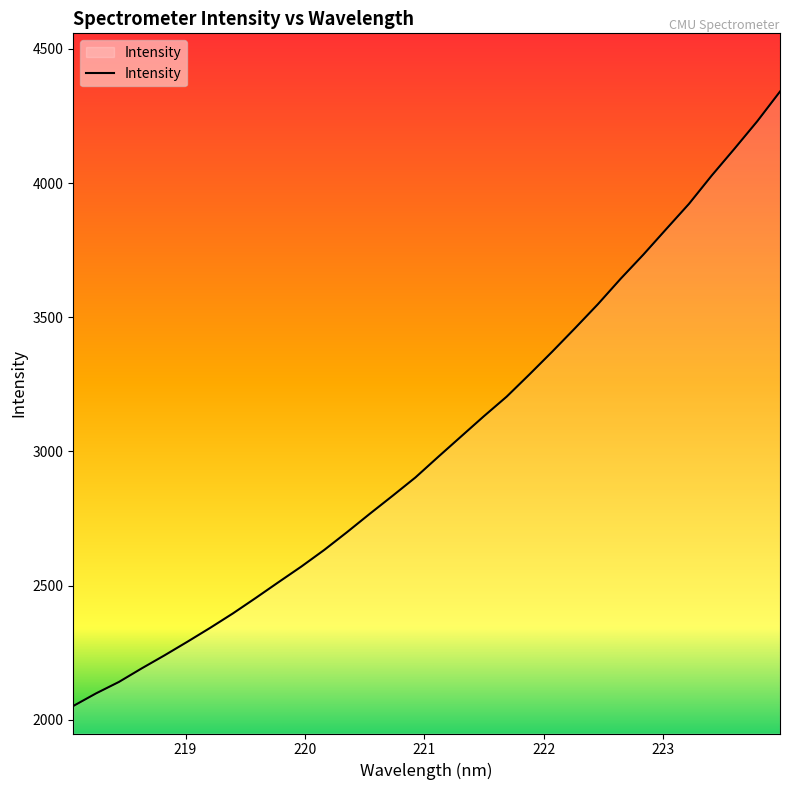

What is the greatest value displayed?

4341.3